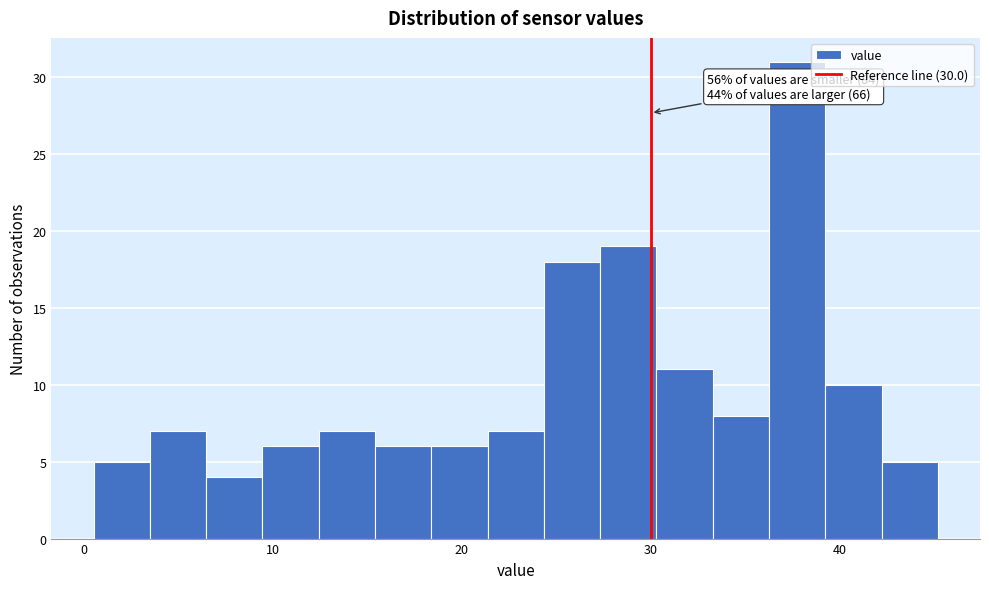

Read against the x-axis, roughly where is the centre of the tallest bar?

38